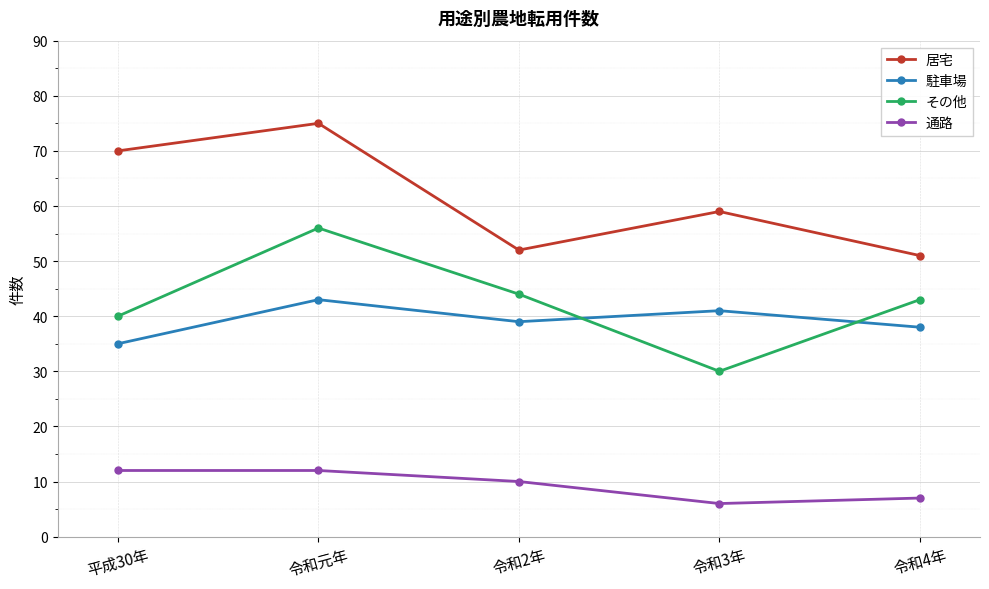

Is this an area chart (filled region under the line)?

No